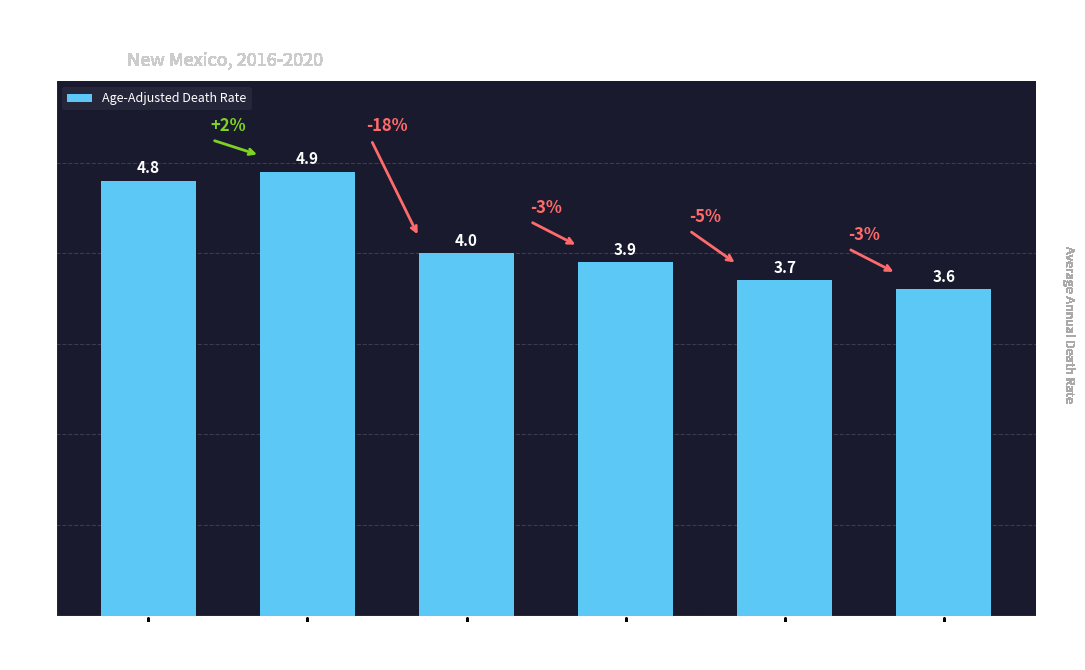

Reading left to right, what are all the values shown in this chart?

4.8	4.9	4.0	3.9	3.7	3.6